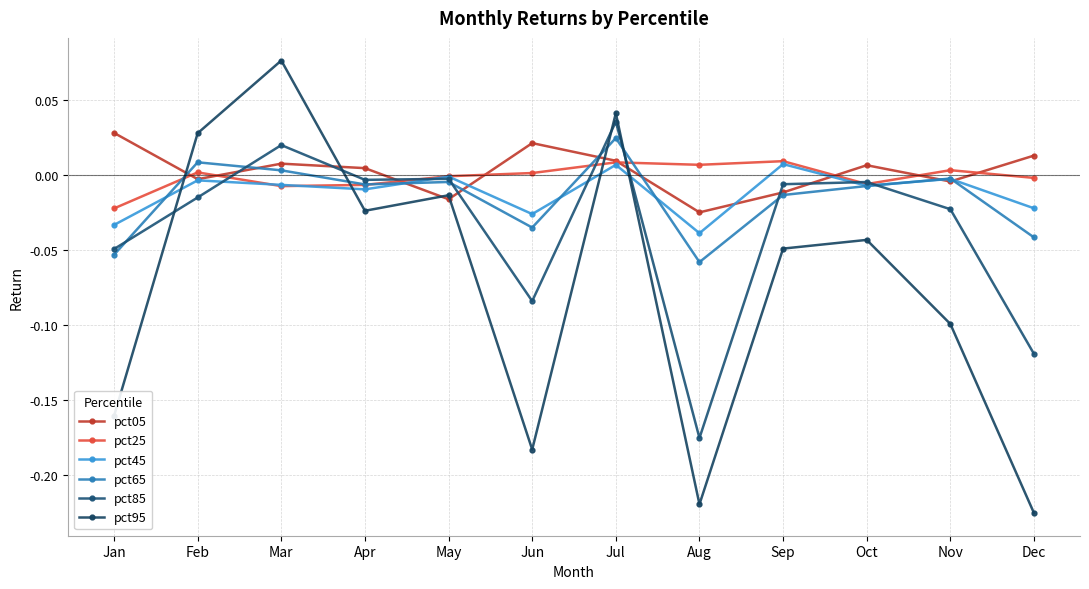

Does the chart have visible grid lines?

Yes